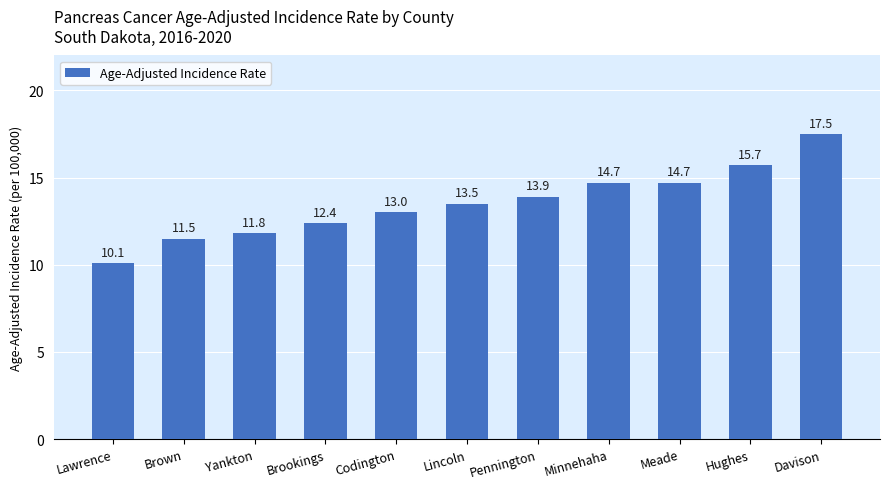

Reading left to right, extract all data points from this chart.

Lawrence=10.1	Brown=11.5	Yankton=11.8	Brookings=12.4	Codington=13.0	Lincoln=13.5	Pennington=13.9	Minnehaha=14.7	Meade=14.7	Hughes=15.7	Davison=17.5